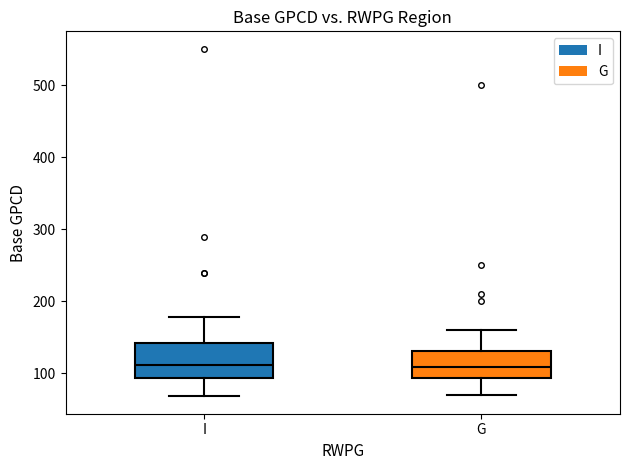

Reading left to right, read every box against the y-axis: the position of its median line, the range the box covers, and the ends of its whiskers. The values are not printed on the chart, so give them approximately, as read against the axis.

I: median 110, box 90 to 140, whiskers 70 to 180
G: median 110, box 90 to 130, whiskers 70 to 160